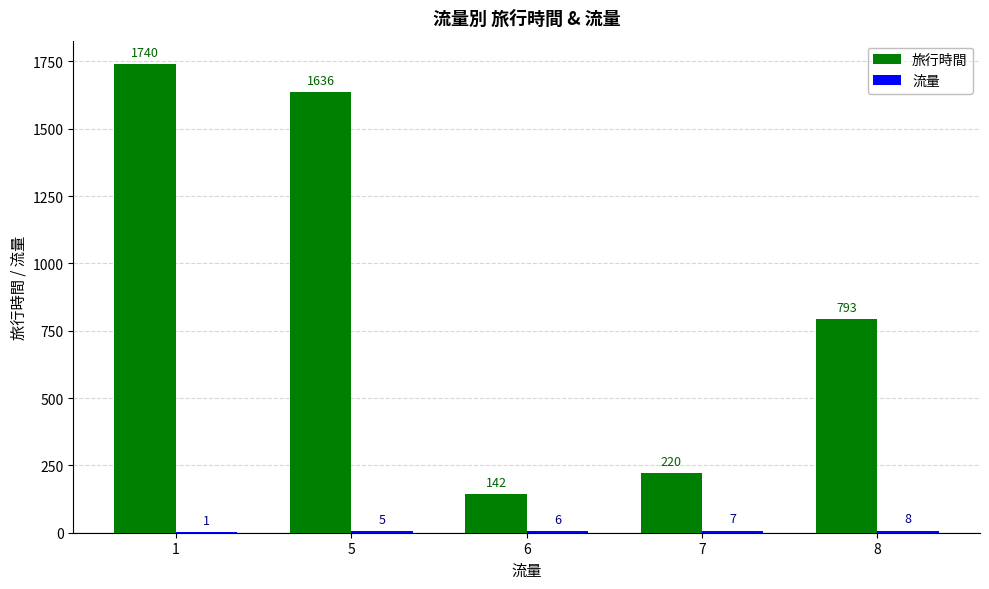

What is the spread (max minus min) of values at 6?

136